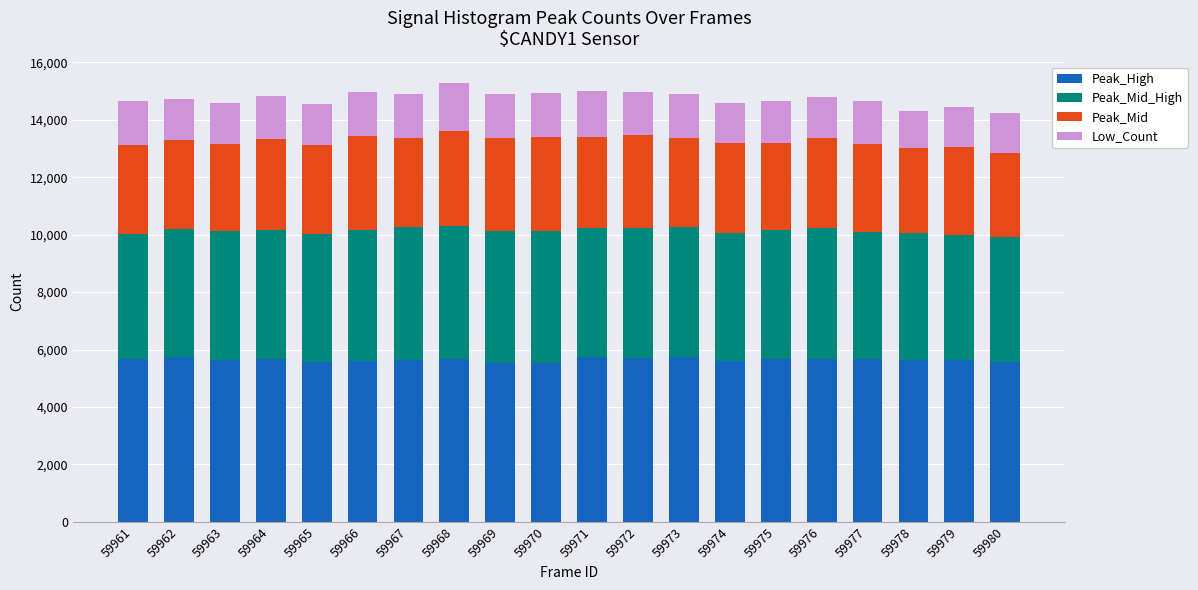

What is the minimum value for Peak_High?

5527